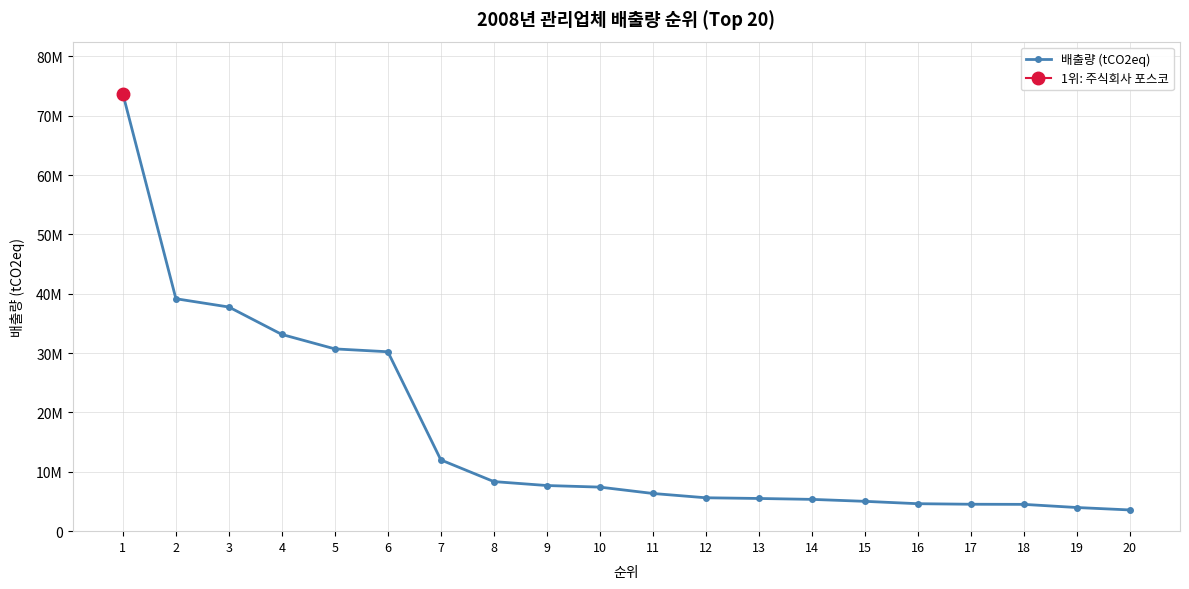

What is the maximum value shown in the chart?

73639233